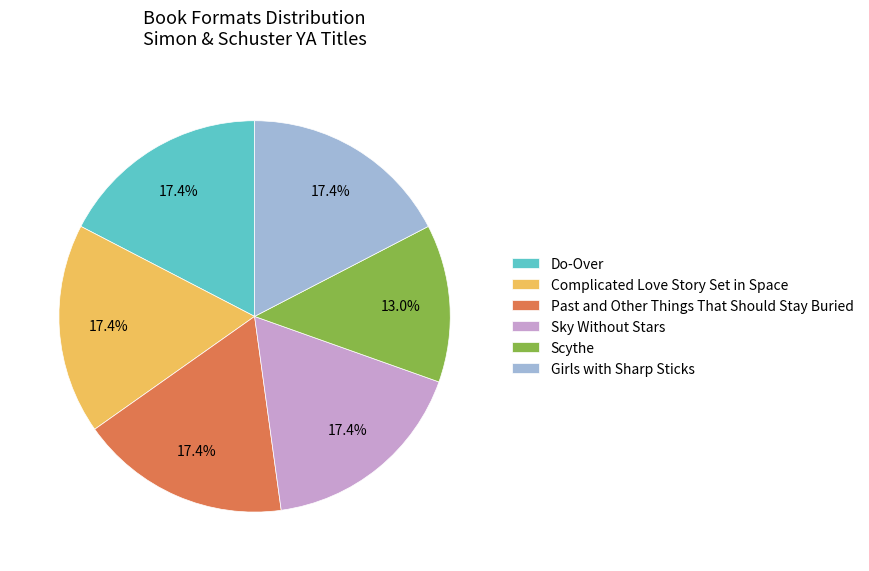

Which slice is the smallest?

Scythe